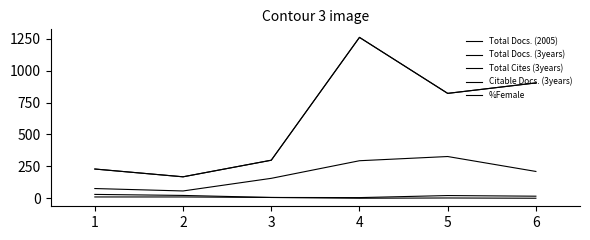

At how many categories does at least one series exceed 259?

4